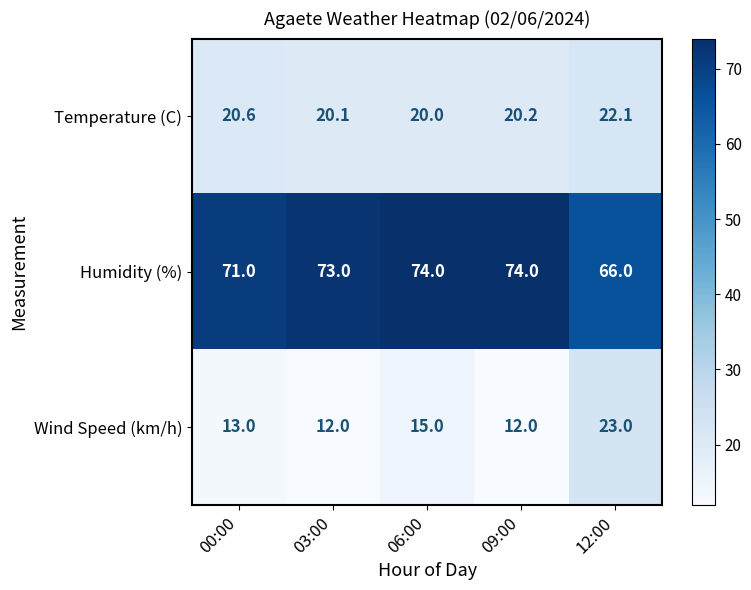

Rank the series by their maximum value, from highest to lowest.

Humidity (%), Wind Speed (km/h), Temperature (C)